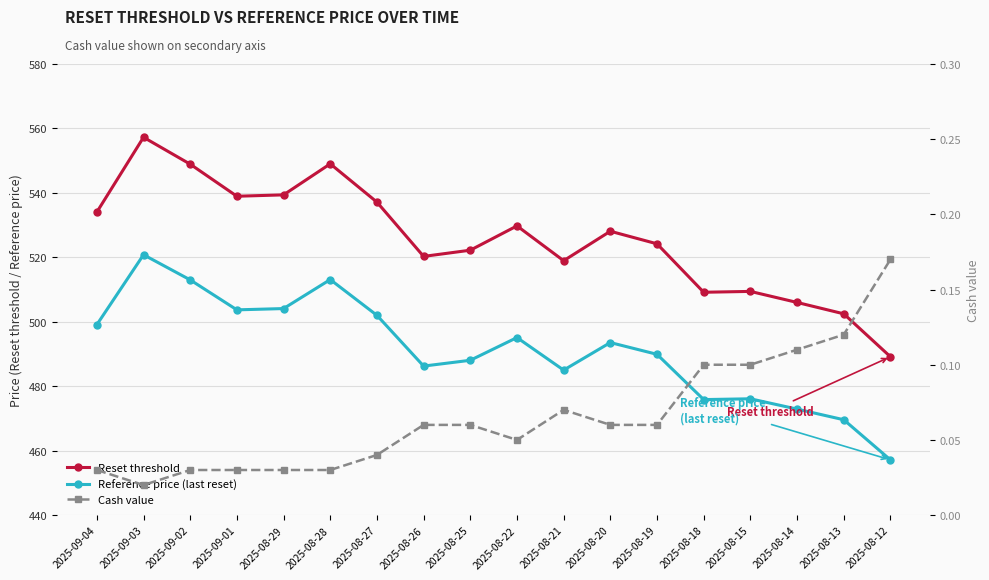

Is it true that Cash value equals 0.0 at 2025-08-21?

False